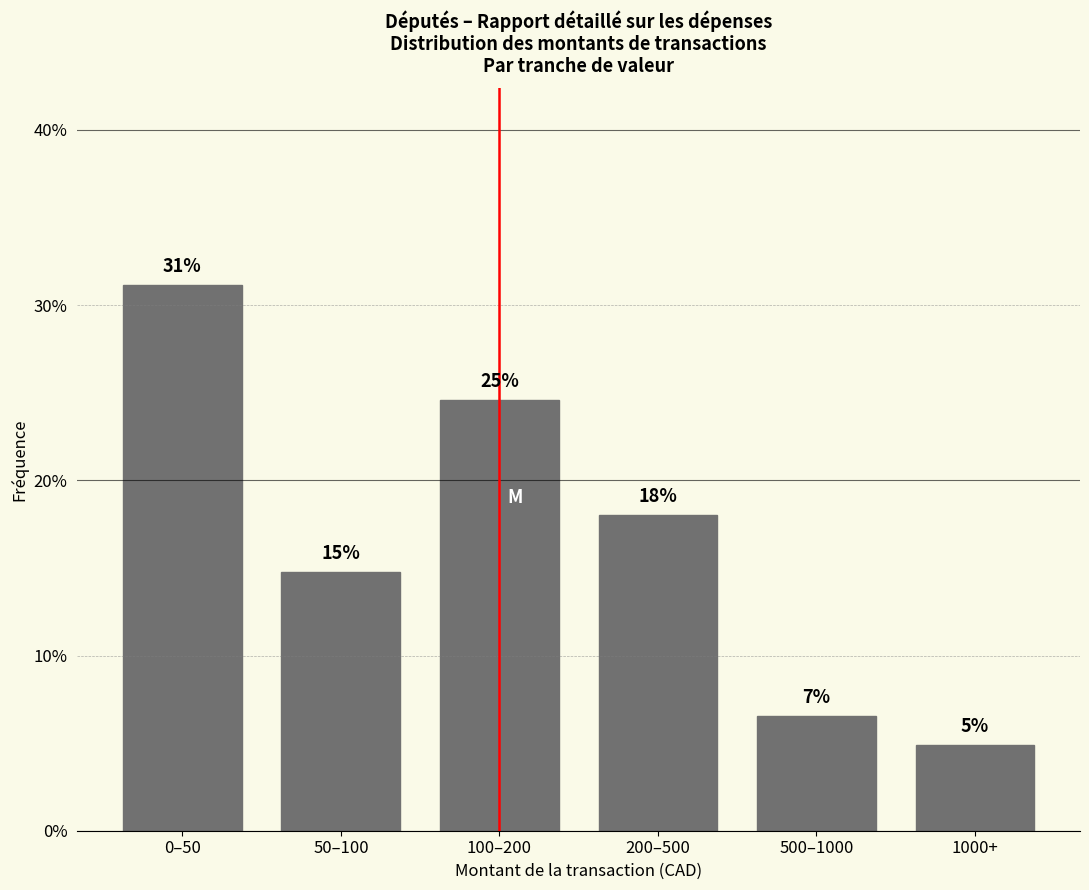

Are the bars horizontal?

No